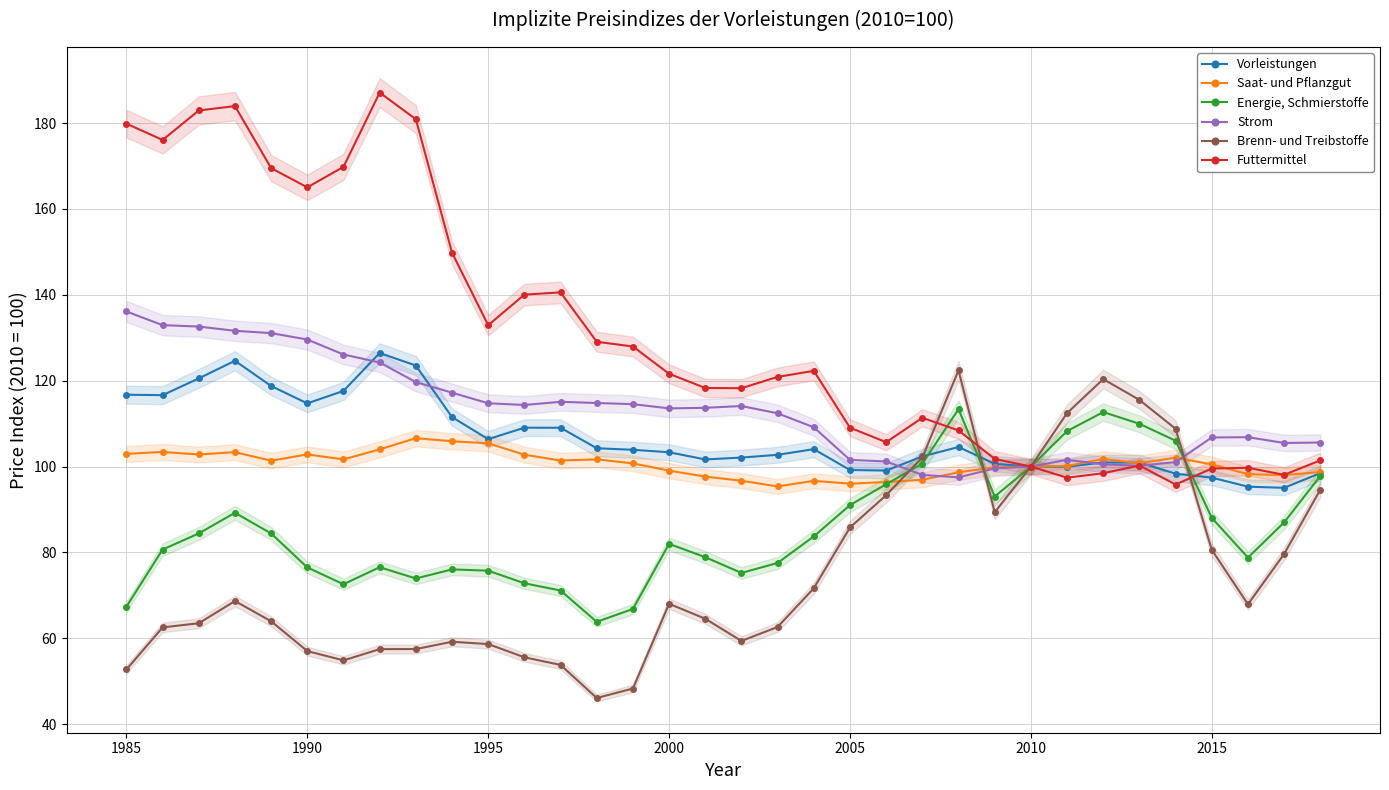

How many intersections are there between Energie, Schmierstoffe and Vorleistungen?

3